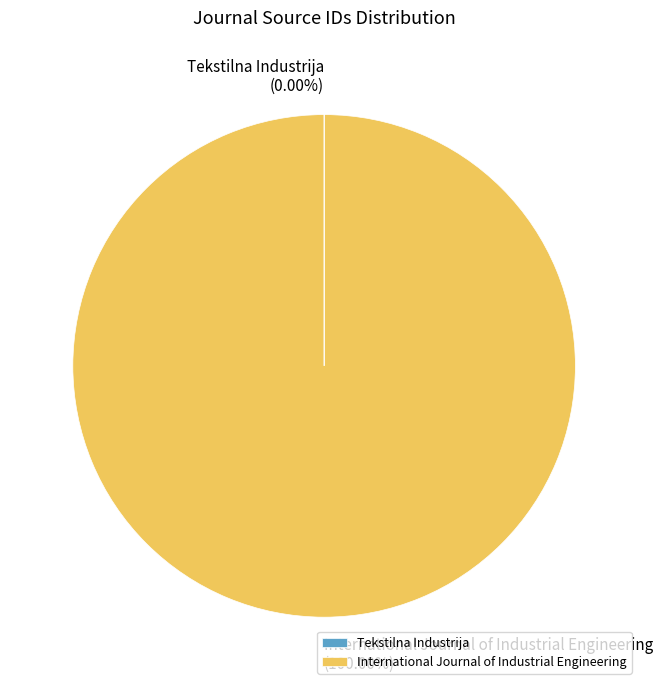

Does any single category account for the majority?

Yes